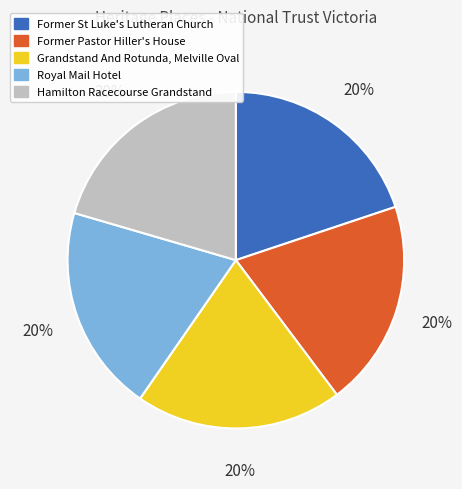

To the nearest percent, what is the average slice percentage?

20%